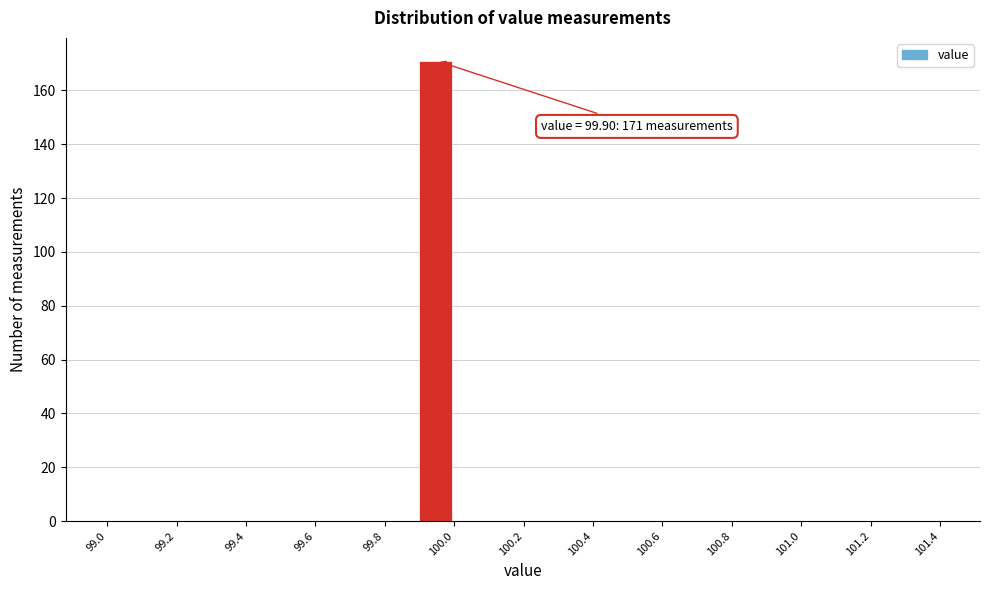

Over which range of the x-axis is the bar tallest?

99.9 to 100.0